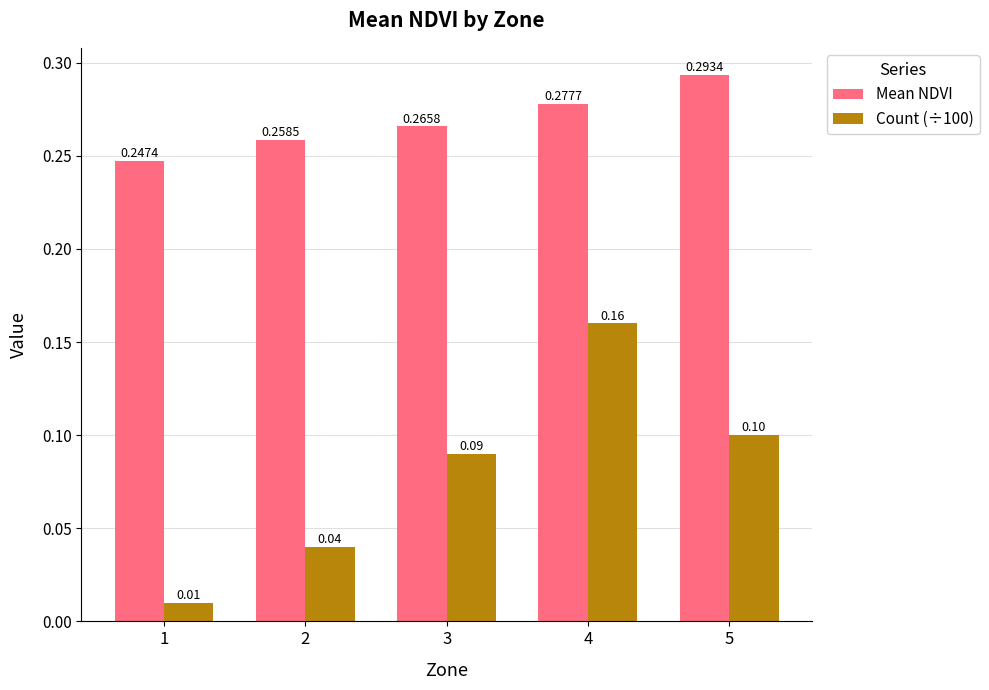

Which series has the largest total across all categories?

Mean NDVI